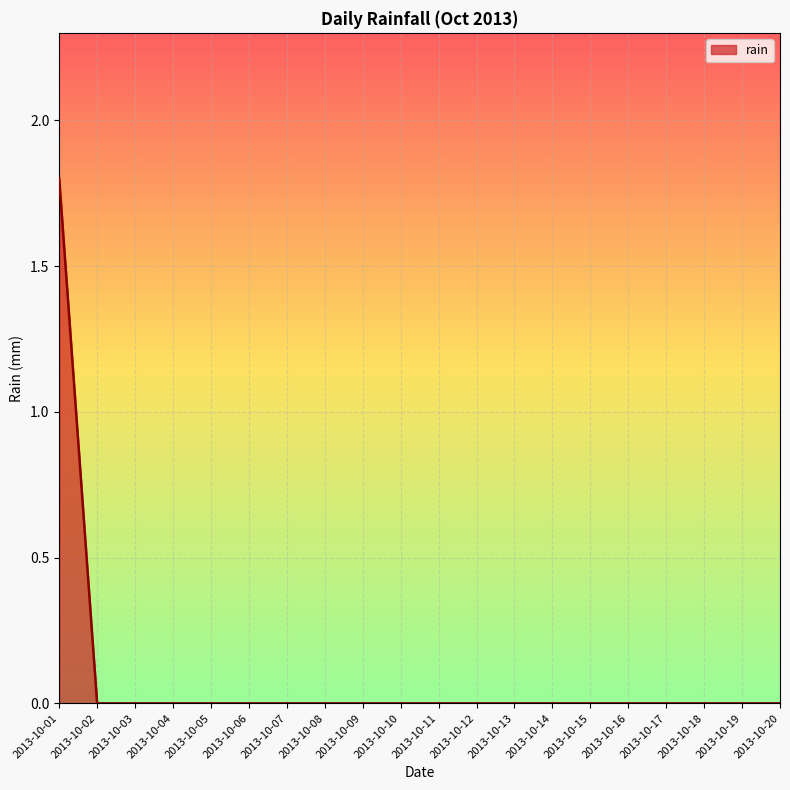

Reading left to right, list all the values displayed in this chart.

2013-10-01=1.8	2013-10-02=0.0	2013-10-03=0.0	2013-10-04=0.0	2013-10-05=0.0	2013-10-06=0.0	2013-10-07=0.0	2013-10-08=0.0	2013-10-09=0.0	2013-10-10=0.0	2013-10-11=0.0	2013-10-12=0.0	2013-10-13=0.0	2013-10-14=0.0	2013-10-15=0.0	2013-10-16=0.0	2013-10-17=0.0	2013-10-18=0.0	2013-10-19=0.0	2013-10-20=0.0